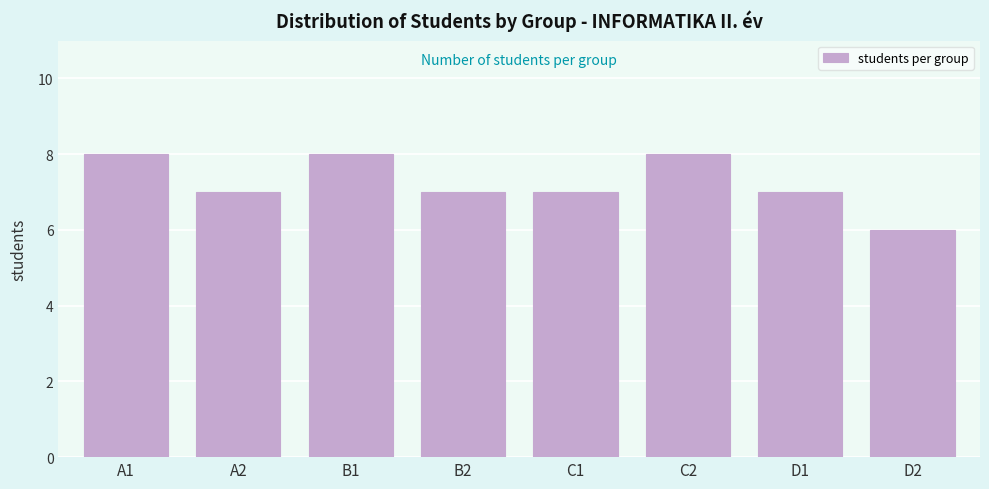

Reading left to right, list all the values displayed in this chart.

8	7	8	7	7	8	7	6